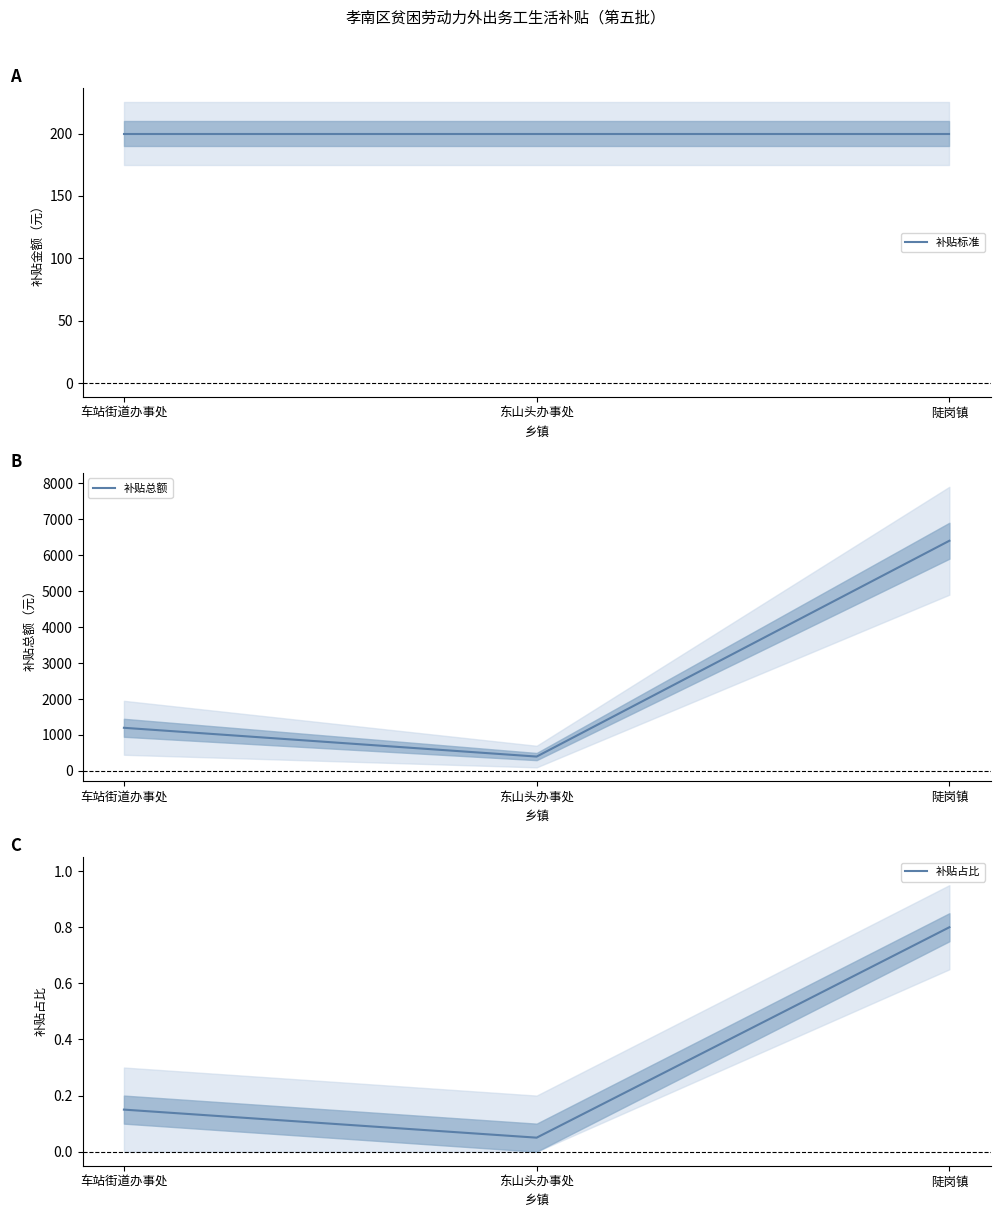

What are all the series names shown in the legend?

补贴标准, 补贴总额, 补贴占比